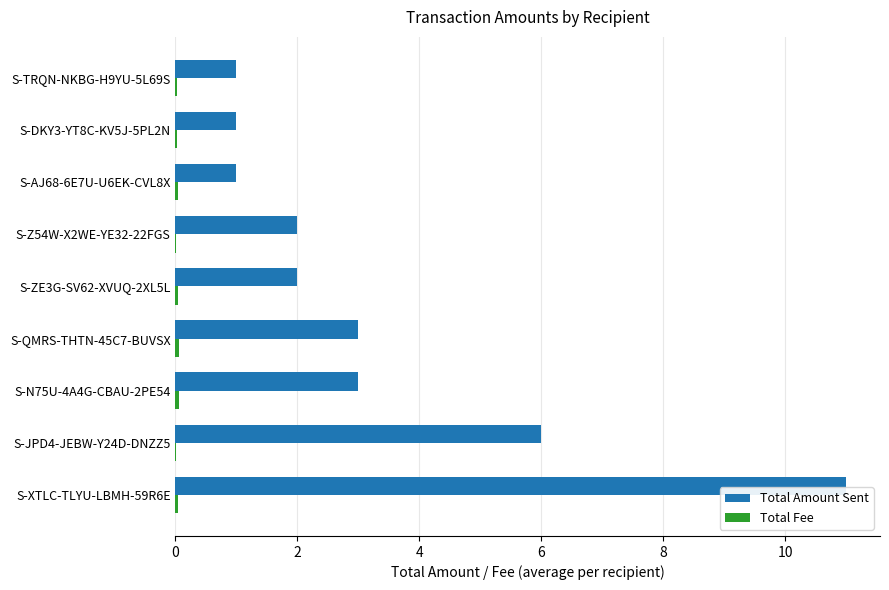

Is it true that Total Amount Sent equals 0.6 at S-ZE3G-SV62-XVUQ-2XL5L?

False